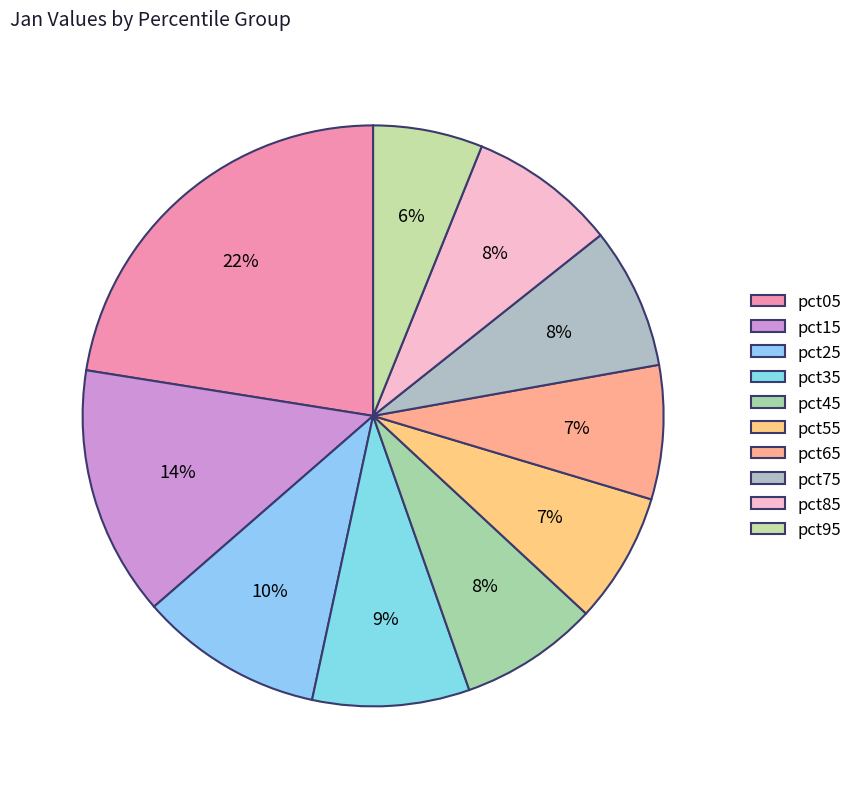

To the nearest percent, what percentage of the pie is pct75?

8%